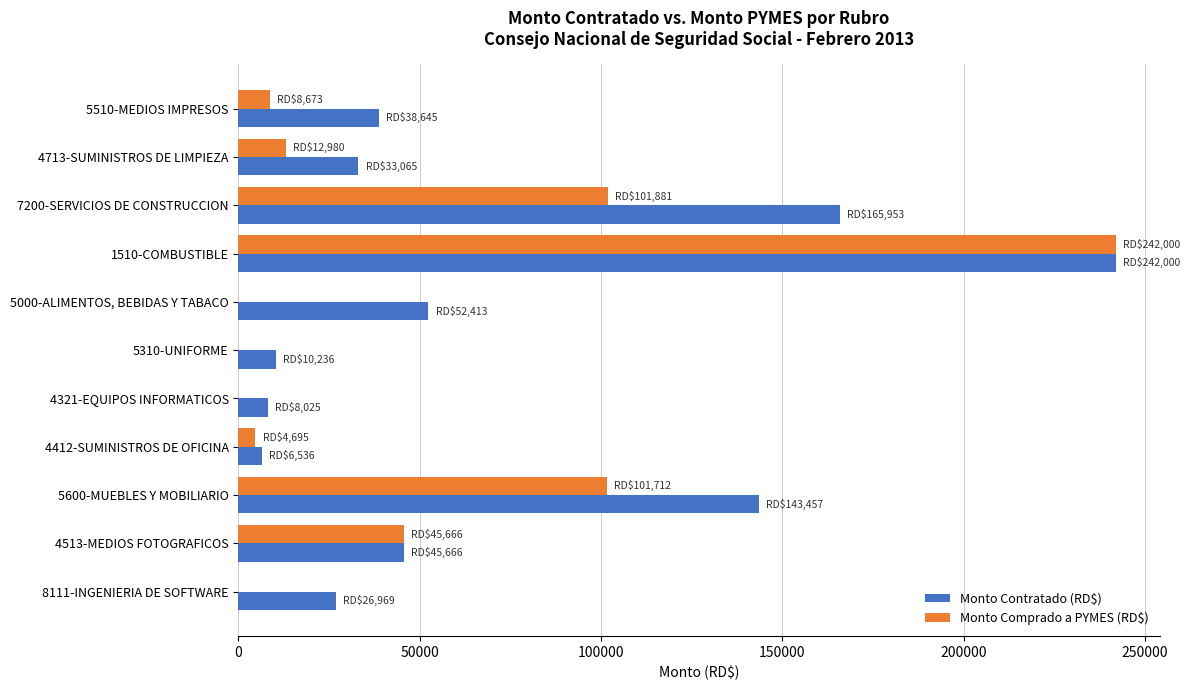

What are all the series names shown in the legend?

Monto Contratado (RD$), Monto Comprado a PYMES (RD$)